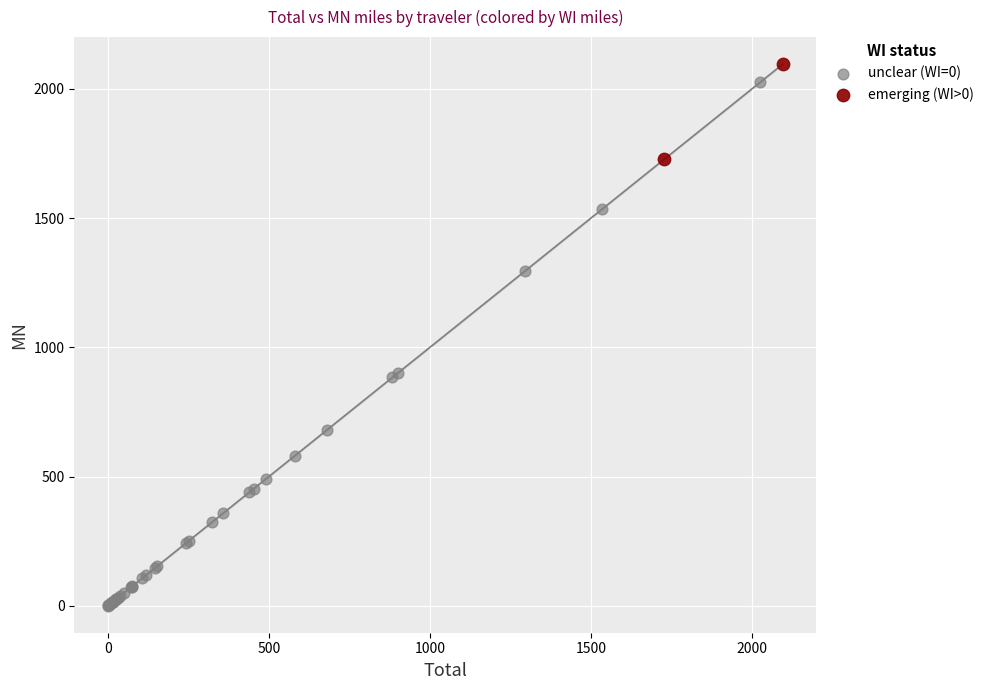

Which series has the largest Y range (max minus min)?

unclear (WI=0)